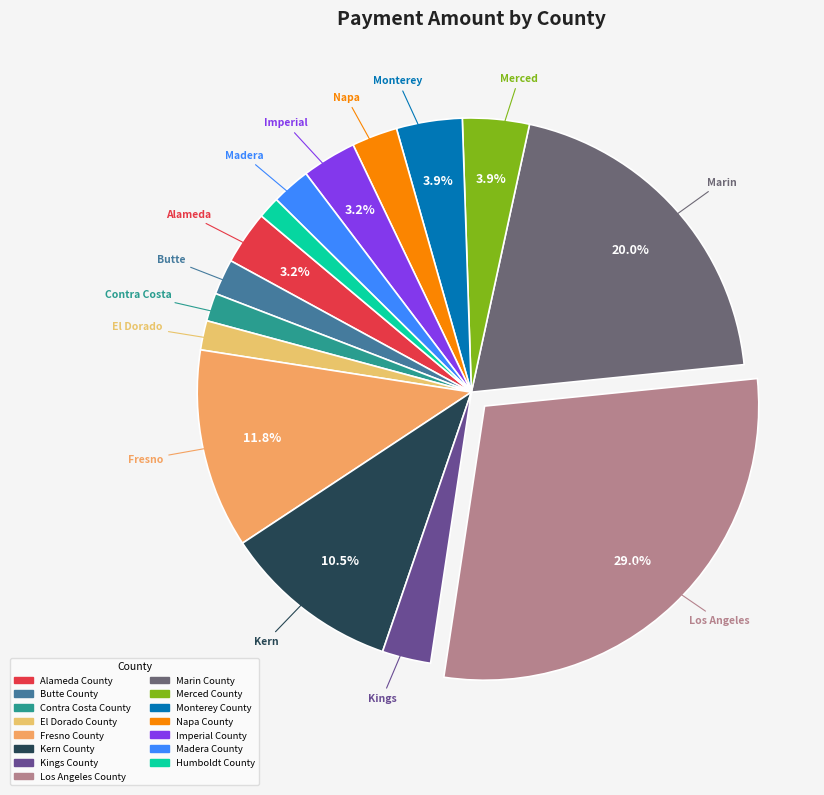

What percentage is NOT represented by Fresno County?

88.2%